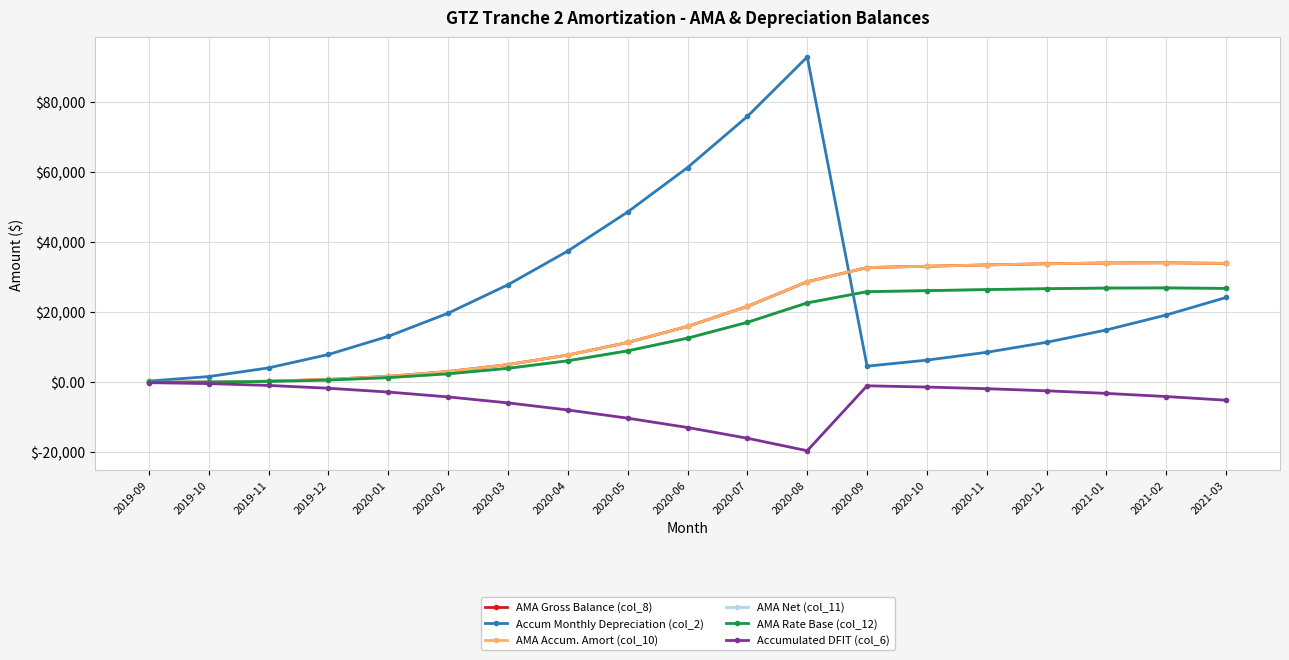

How many data points does each series have?

19